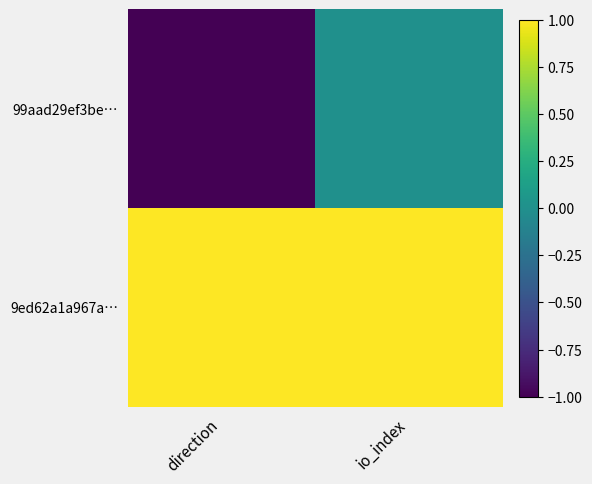

Reading left to right, extract all data points from this chart.

99aad29ef3be…: direction=-1	io_index=0
9ed62a1a967a…: direction=1	io_index=1